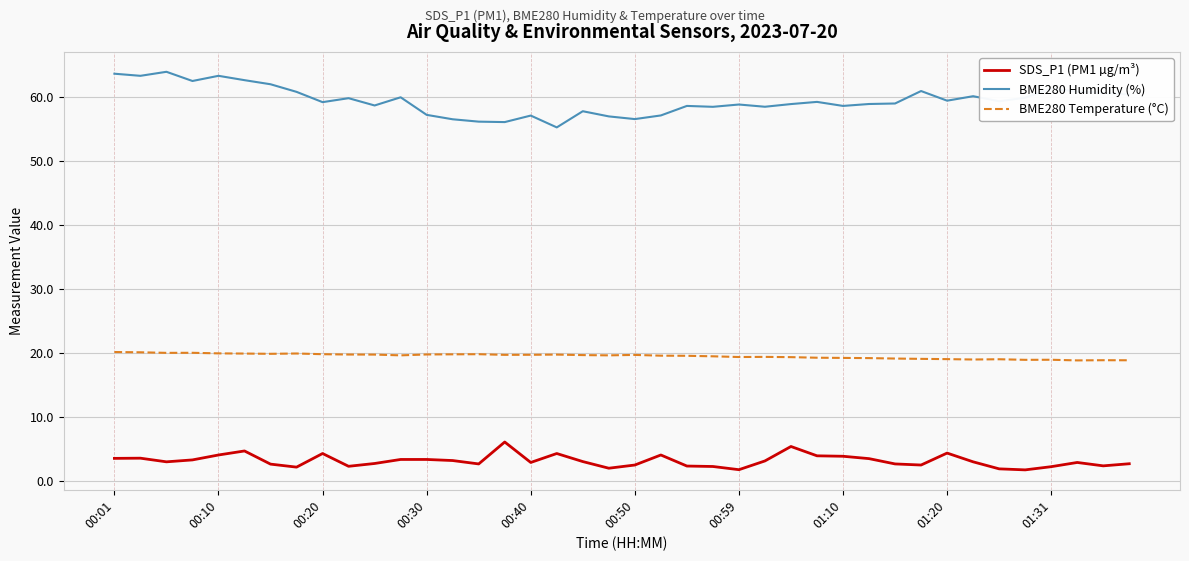

True or false: BME280 Temperature (°C) and SDS_P1 (PM1 µg/m³) cross at least once.

False